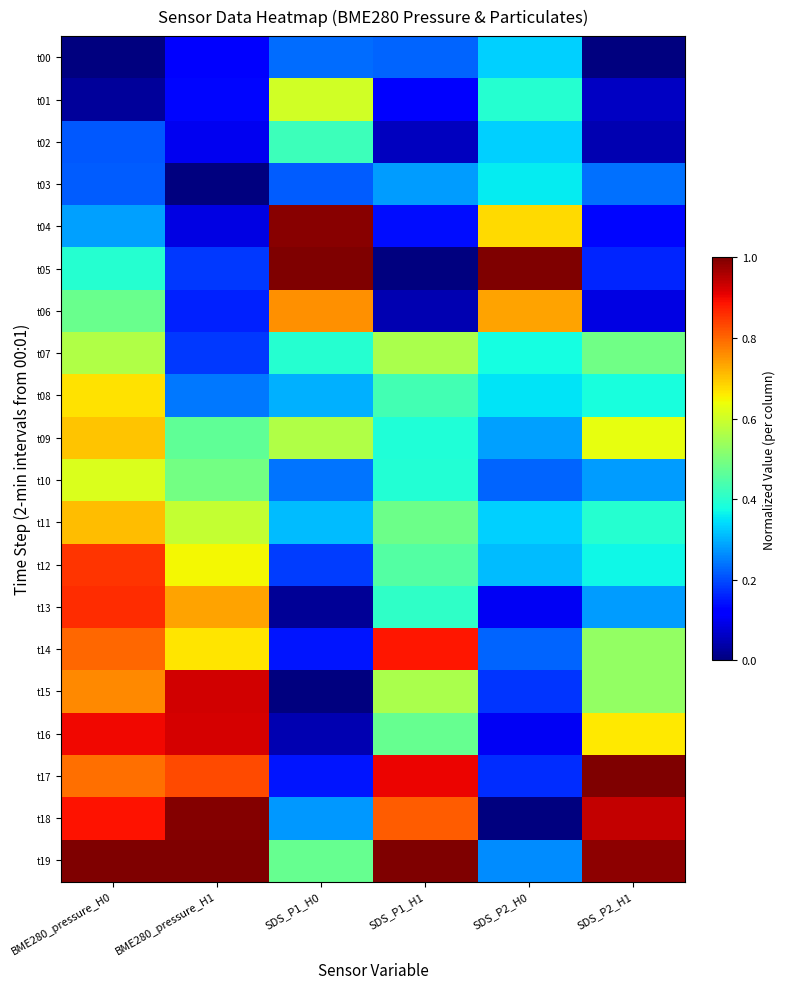

Reading left to right, what are all the values shown in this chart?

t00: BME280_pressure_H0=0.0	BME280_pressure_H1=0.1	SDS_P1_H0=0.2	SDS_P1_H1=0.2	SDS_P2_H0=0.3	SDS_P2_H1=0.0
t01: BME280_pressure_H0=0.0	BME280_pressure_H1=0.1	SDS_P1_H0=0.6	SDS_P1_H1=0.1	SDS_P2_H0=0.4	SDS_P2_H1=0.1
t02: BME280_pressure_H0=0.2	BME280_pressure_H1=0.1	SDS_P1_H0=0.4	SDS_P1_H1=0.1	SDS_P2_H0=0.3	SDS_P2_H1=0.0
t03: BME280_pressure_H0=0.2	BME280_pressure_H1=0.0	SDS_P1_H0=0.2	SDS_P1_H1=0.3	SDS_P2_H0=0.4	SDS_P2_H1=0.2
t04: BME280_pressure_H0=0.3	BME280_pressure_H1=0.1	SDS_P1_H0=1.0	SDS_P1_H1=0.1	SDS_P2_H0=0.7	SDS_P2_H1=0.1
t05: BME280_pressure_H0=0.4	BME280_pressure_H1=0.2	SDS_P1_H0=1.0	SDS_P1_H1=0.0	SDS_P2_H0=1.0	SDS_P2_H1=0.2
t06: BME280_pressure_H0=0.5	BME280_pressure_H1=0.2	SDS_P1_H0=0.8	SDS_P1_H1=0.0	SDS_P2_H0=0.7	SDS_P2_H1=0.1
t07: BME280_pressure_H0=0.6	BME280_pressure_H1=0.2	SDS_P1_H0=0.4	SDS_P1_H1=0.6	SDS_P2_H0=0.4	SDS_P2_H1=0.5
t08: BME280_pressure_H0=0.7	BME280_pressure_H1=0.2	SDS_P1_H0=0.3	SDS_P1_H1=0.4	SDS_P2_H0=0.3	SDS_P2_H1=0.4
t09: BME280_pressure_H0=0.7	BME280_pressure_H1=0.5	SDS_P1_H0=0.6	SDS_P1_H1=0.4	SDS_P2_H0=0.3	SDS_P2_H1=0.6
t10: BME280_pressure_H0=0.6	BME280_pressure_H1=0.5	SDS_P1_H0=0.2	SDS_P1_H1=0.4	SDS_P2_H0=0.2	SDS_P2_H1=0.3
t11: BME280_pressure_H0=0.7	BME280_pressure_H1=0.6	SDS_P1_H0=0.3	SDS_P1_H1=0.5	SDS_P2_H0=0.3	SDS_P2_H1=0.4
t12: BME280_pressure_H0=0.9	BME280_pressure_H1=0.6	SDS_P1_H0=0.2	SDS_P1_H1=0.5	SDS_P2_H0=0.3	SDS_P2_H1=0.4
t13: BME280_pressure_H0=0.9	BME280_pressure_H1=0.7	SDS_P1_H0=0.0	SDS_P1_H1=0.4	SDS_P2_H0=0.1	SDS_P2_H1=0.3
t14: BME280_pressure_H0=0.8	BME280_pressure_H1=0.7	SDS_P1_H0=0.1	SDS_P1_H1=0.9	SDS_P2_H0=0.2	SDS_P2_H1=0.5
t15: BME280_pressure_H0=0.8	BME280_pressure_H1=0.9	SDS_P1_H0=0.0	SDS_P1_H1=0.6	SDS_P2_H0=0.2	SDS_P2_H1=0.5
t16: BME280_pressure_H0=0.9	BME280_pressure_H1=0.9	SDS_P1_H0=0.0	SDS_P1_H1=0.5	SDS_P2_H0=0.1	SDS_P2_H1=0.7
t17: BME280_pressure_H0=0.8	BME280_pressure_H1=0.8	SDS_P1_H0=0.1	SDS_P1_H1=0.9	SDS_P2_H0=0.2	SDS_P2_H1=1.0
t18: BME280_pressure_H0=0.9	BME280_pressure_H1=1.0	SDS_P1_H0=0.3	SDS_P1_H1=0.8	SDS_P2_H0=0.0	SDS_P2_H1=0.9
t19: BME280_pressure_H0=1.0	BME280_pressure_H1=1.0	SDS_P1_H0=0.5	SDS_P1_H1=1.0	SDS_P2_H0=0.3	SDS_P2_H1=1.0